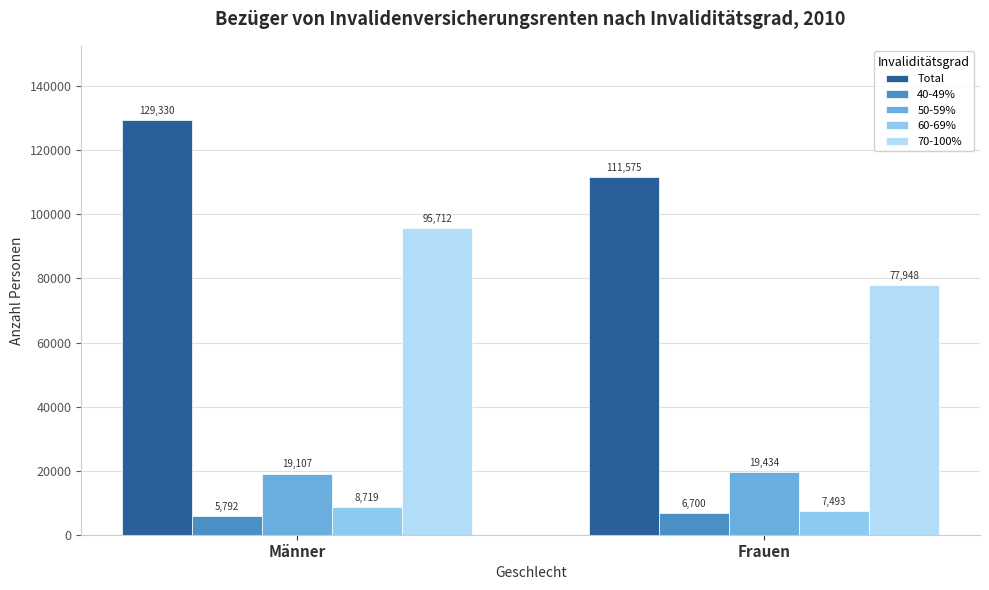

Reading left to right, list all the values displayed in this chart.

Total: 129330	111575
40-49%: 5792	6700
50-59%: 19107	19434
60-69%: 8719	7493
70-100%: 95712	77948